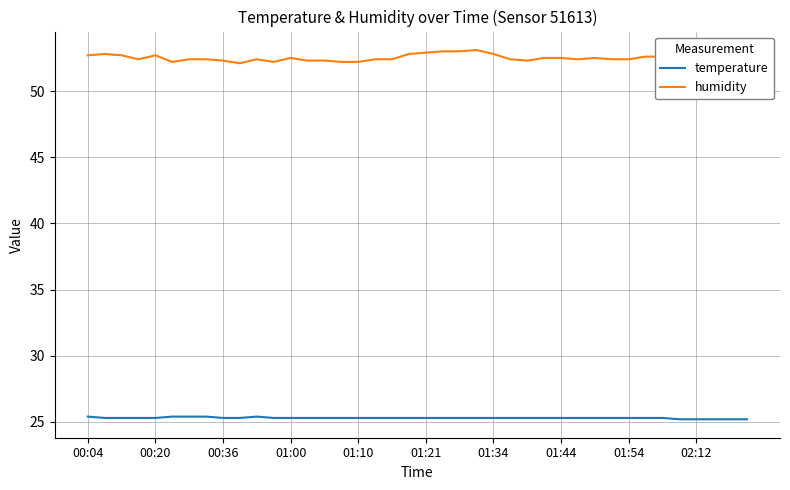

Which series has the largest total across all categories?

humidity